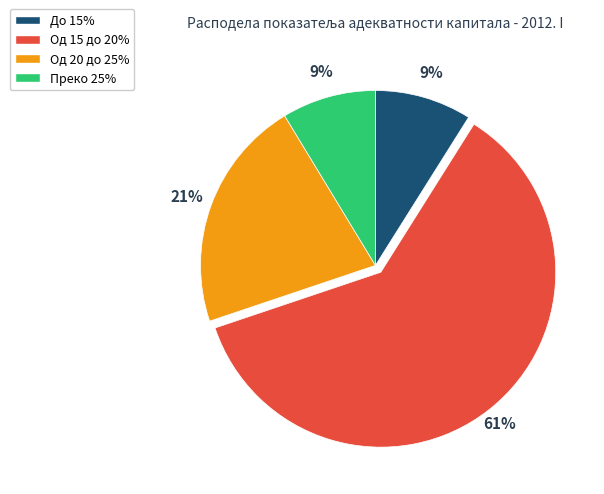

Between Преко 25% and Од 15 до 20%, which is larger?

Од 15 до 20%